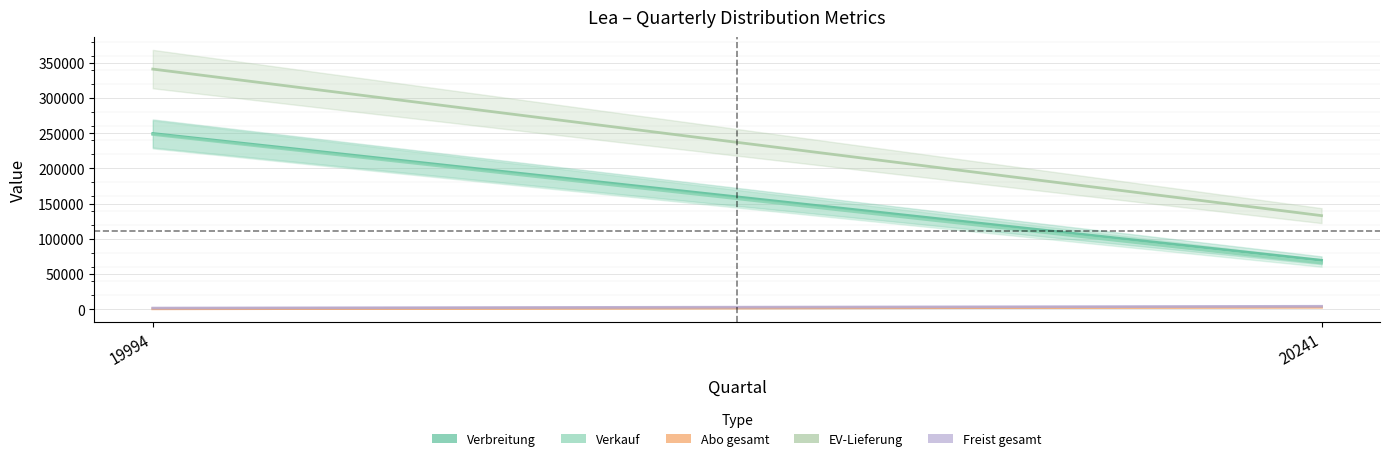

What is the total value across all series at 20241?

274183